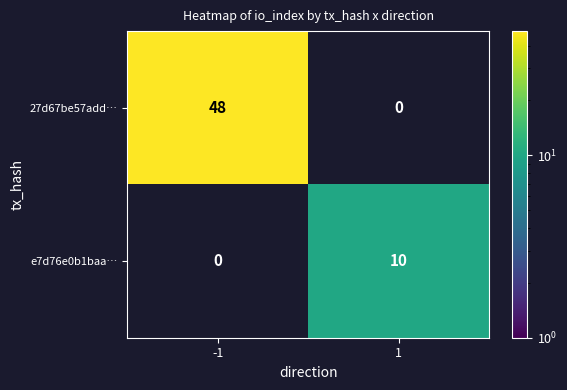

The e7d76e0b1baa… series shows 17.5 at 1. True or false?

False